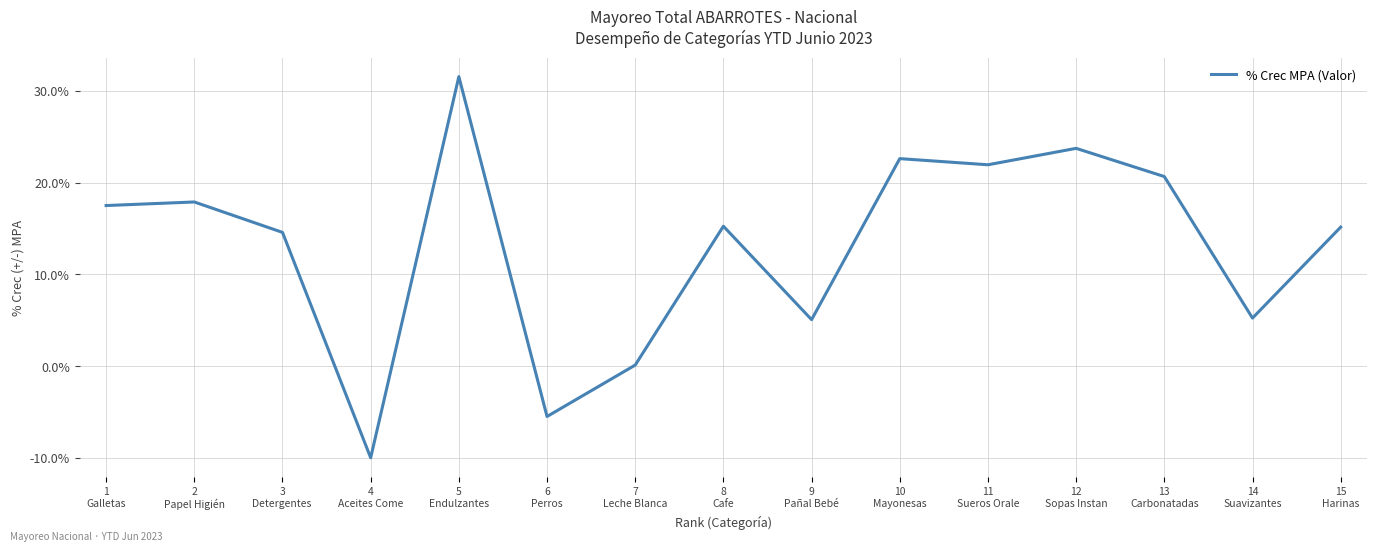

Is it true that the value at 3
Detergentes  is 14.6?

True